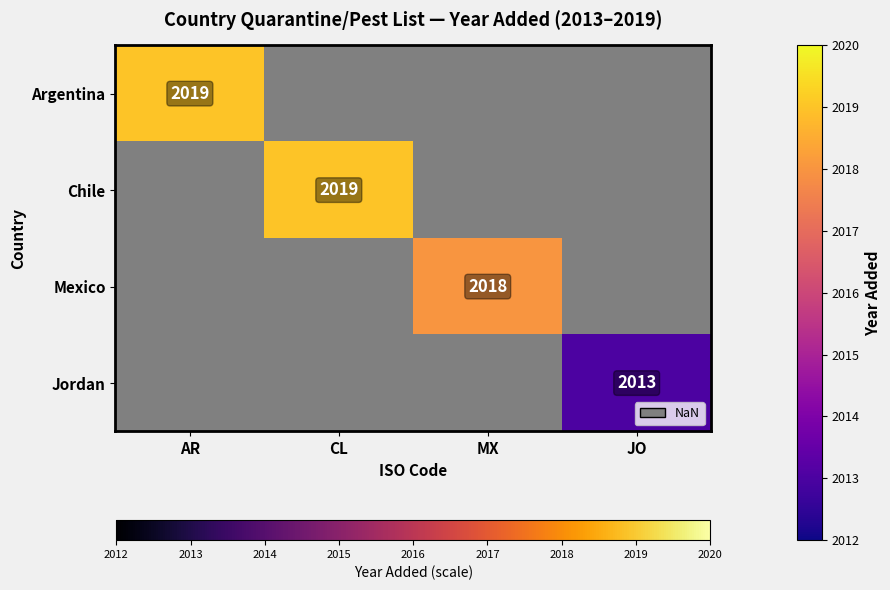

How many values in Mexico are above zero?

1